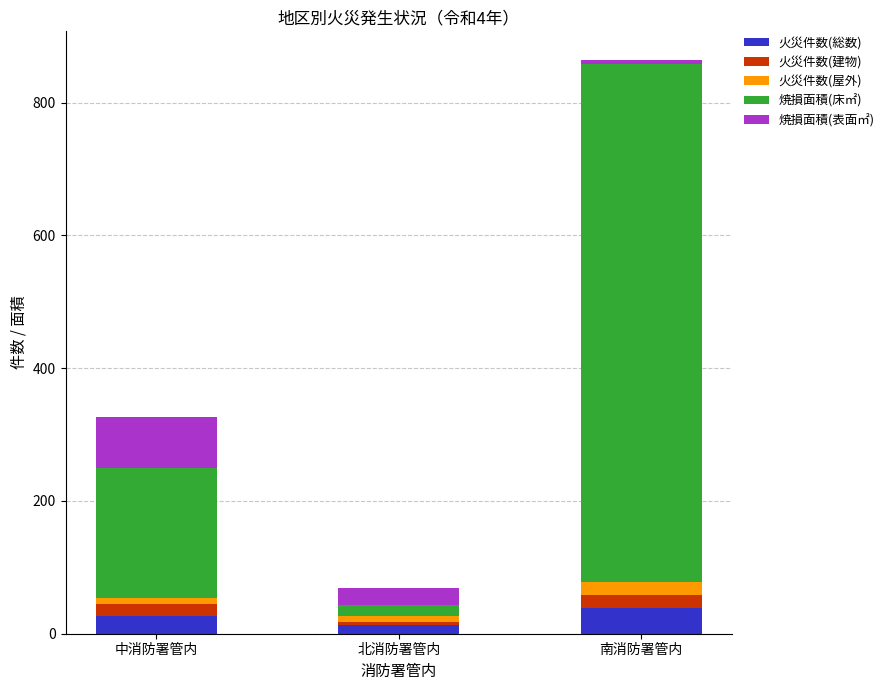

How many categories are shown in the chart?

3